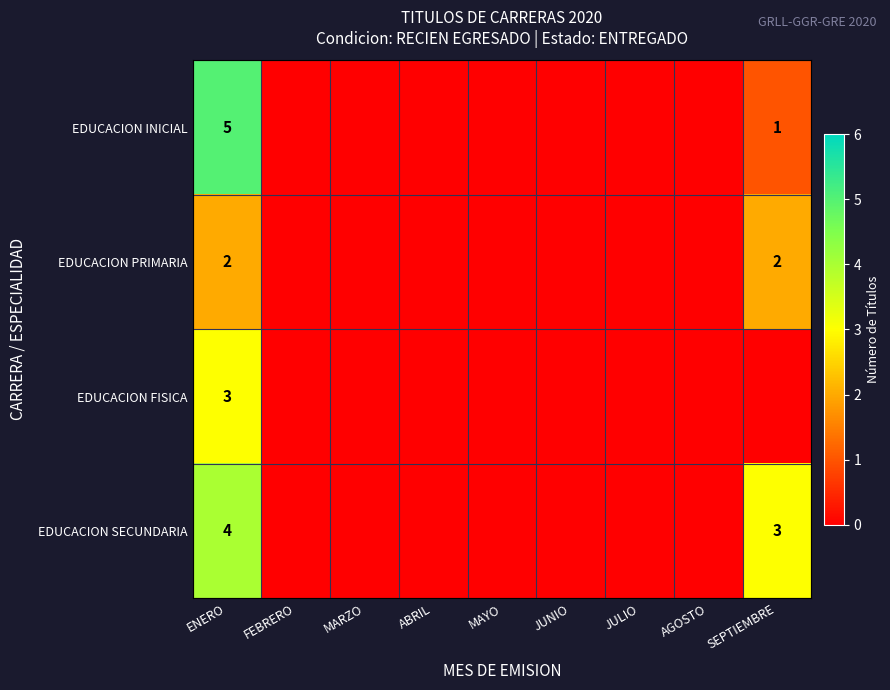

What is the total value across all series at ENERO?

14